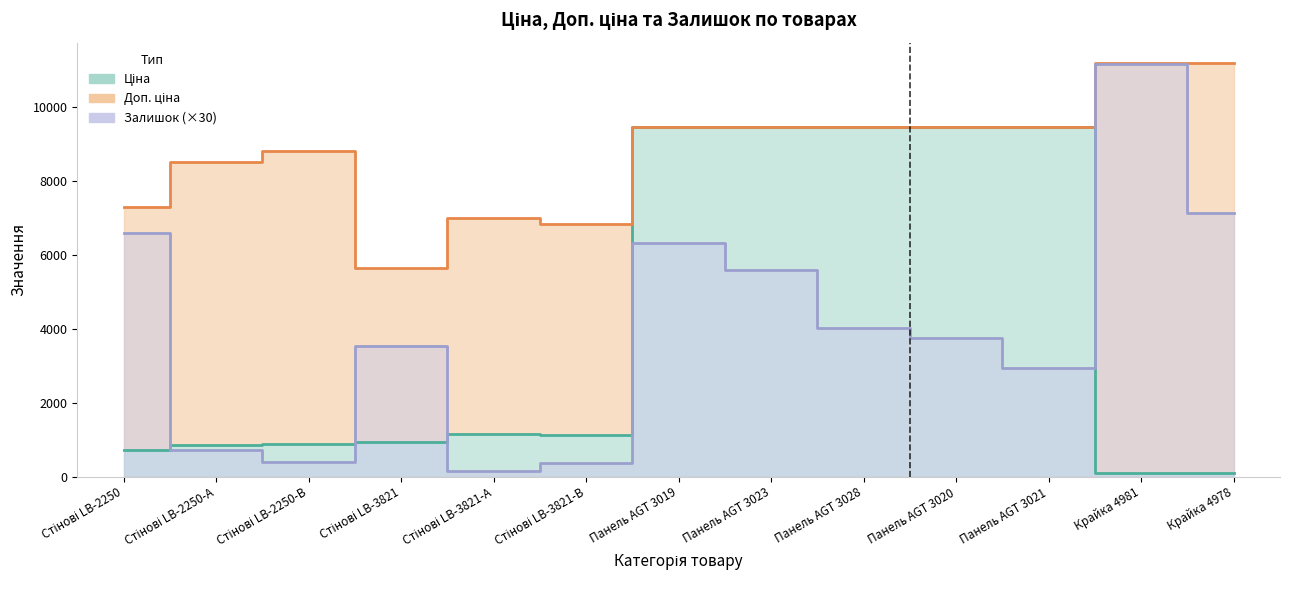

How many data points does each series have?

13